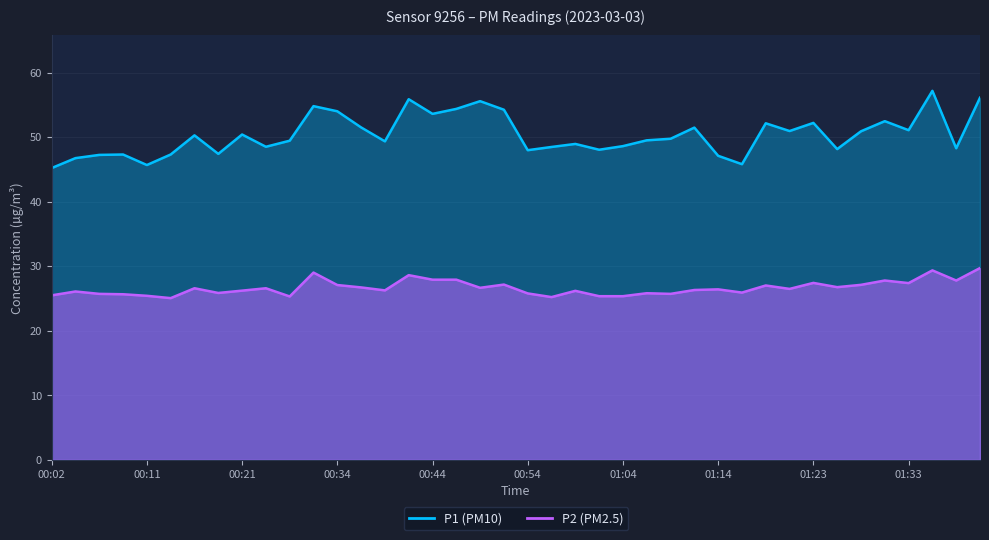

Reading left to right, list all the values displayed in this chart.

P1: 00:02=45.2	00:04=46.8	00:07=47.3	00:09=47.3	00:11=45.7	00:14=47.3	00:16=50.3	00:19=47.4	00:21=50.4	00:24=48.5	00:26=49.5	00:31=54.8	00:34=54.0	00:36=51.5	00:39=49.4	00:42=55.9	00:44=53.6	00:47=54.4	00:49=55.6	00:52=54.3	00:54=48.0	00:57=48.5	00:59=49.0	01:02=48.1	01:04=48.6	01:06=49.5	01:09=49.8	01:11=51.5	01:14=47.1	01:16=45.8	01:19=52.2	01:21=51.0	01:23=52.2	01:26=48.2	01:28=50.9	01:31=52.5	01:33=51.1	01:36=57.2	01:38=48.3	01:40=56.1
P2: 00:02=25.5	00:04=26.1	00:07=25.7	00:09=25.7	00:11=25.4	00:14=25.1	00:16=26.6	00:19=25.9	00:21=26.2	00:24=26.6	00:26=25.3	00:31=29.0	00:34=27.1	00:36=26.7	00:39=26.3	00:42=28.6	00:44=27.9	00:47=27.9	00:49=26.7	00:52=27.2	00:54=25.8	00:57=25.2	00:59=26.2	01:02=25.4	01:04=25.4	01:06=25.8	01:09=25.7	01:11=26.3	01:14=26.4	01:16=25.9	01:19=27.0	01:21=26.5	01:23=27.4	01:26=26.8	01:28=27.1	01:31=27.8	01:33=27.4	01:36=29.4	01:38=27.8	01:40=29.7